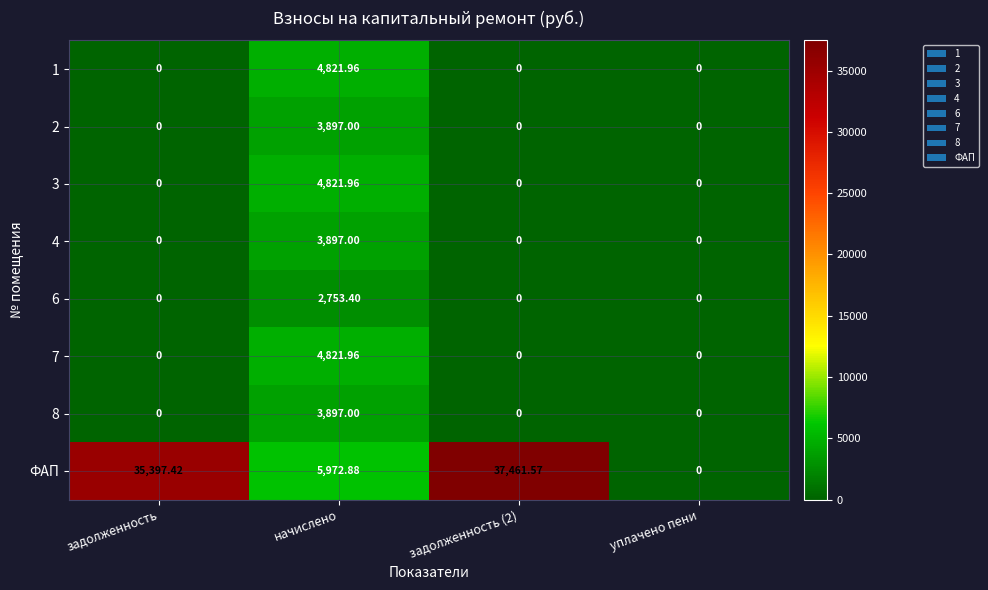

How many distinct data groups are displayed?

8